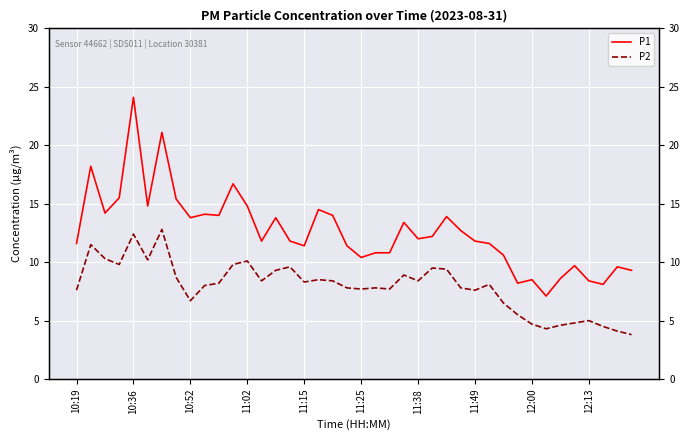

True or false: P1 and P2 intersect in this chart.

False